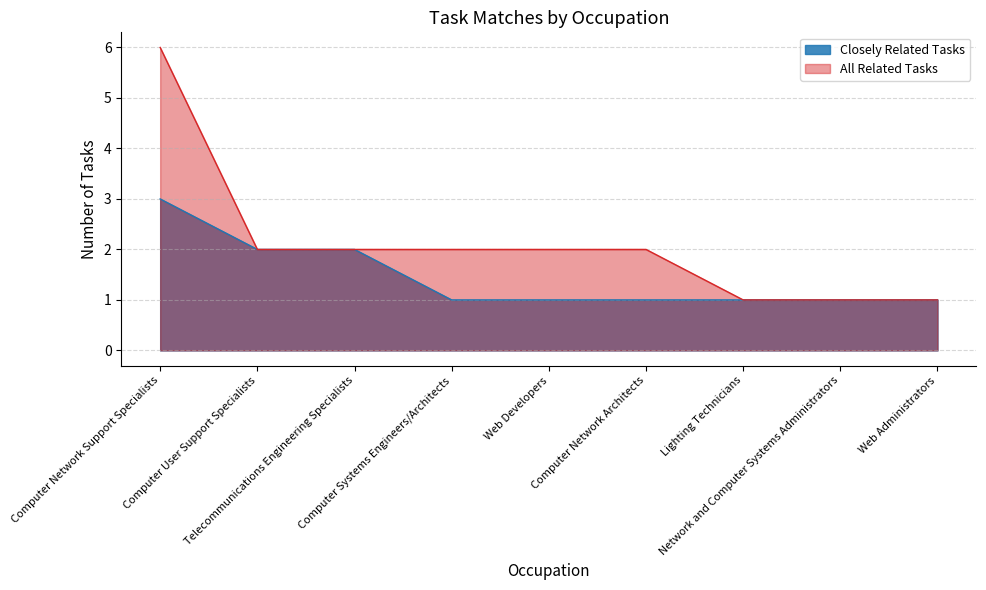

What is the difference between the maximum and minimum values in the All Related Tasks series?

5